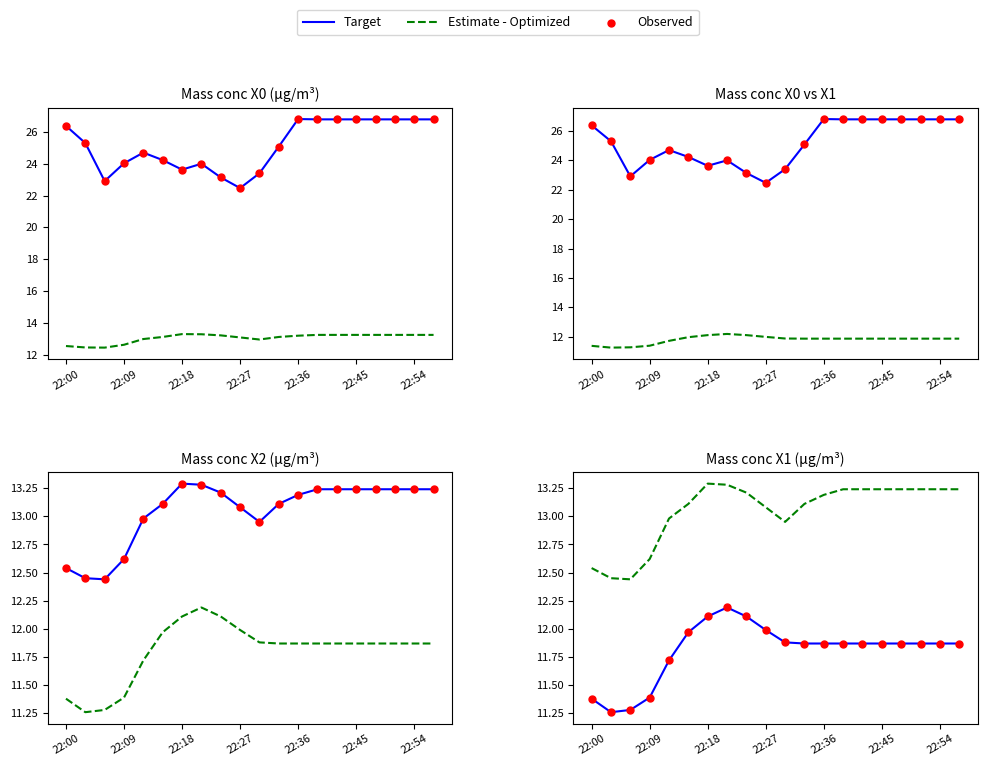

What is the total value across all series at 22:00?

35.3